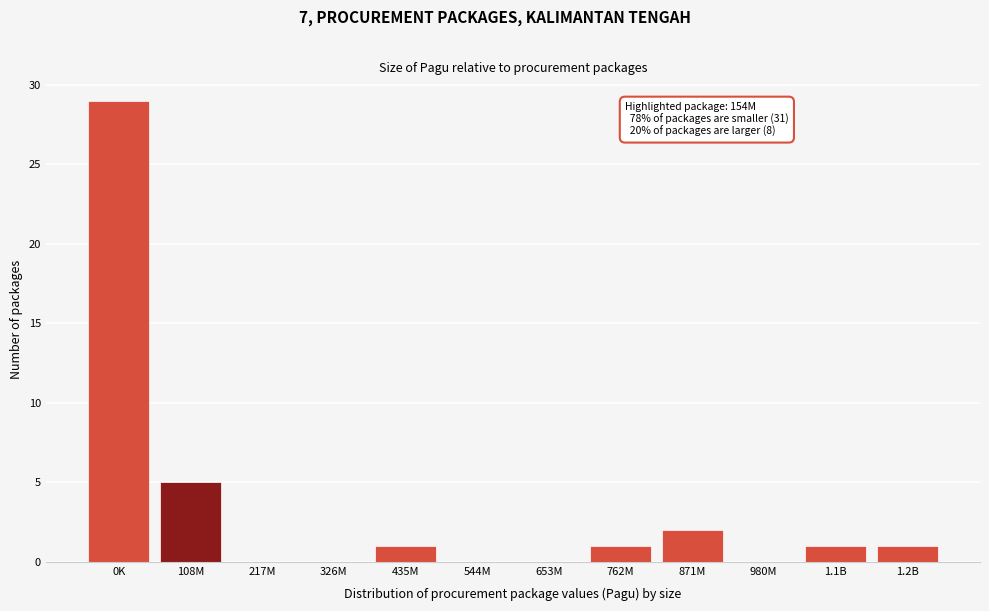

Reading left to right, what are all the values shown in this chart?

0K=29	108M=5	217M=0	326M=0	435M=1	544M=0	653M=0	762M=1	871M=2	980M=0	1.1B=1	1.2B=1